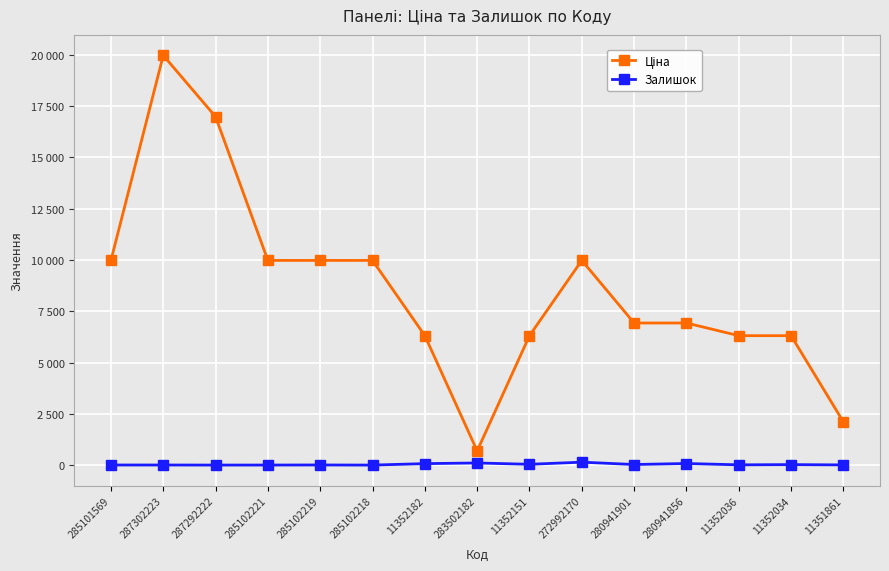

Does the chart have visible grid lines?

Yes